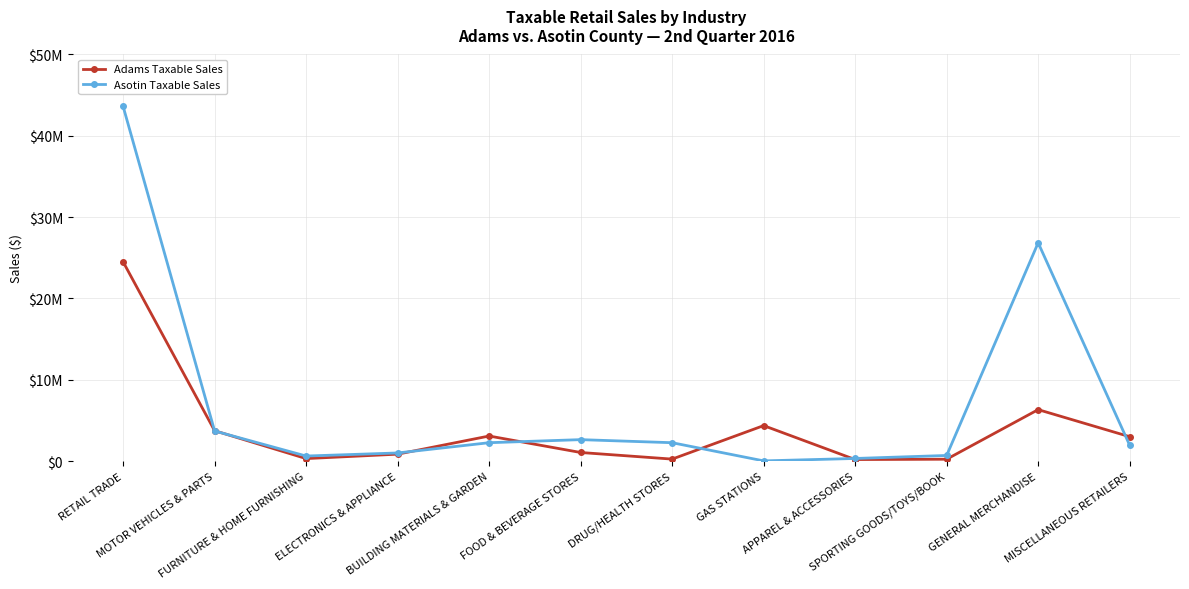

Does the chart have visible grid lines?

Yes